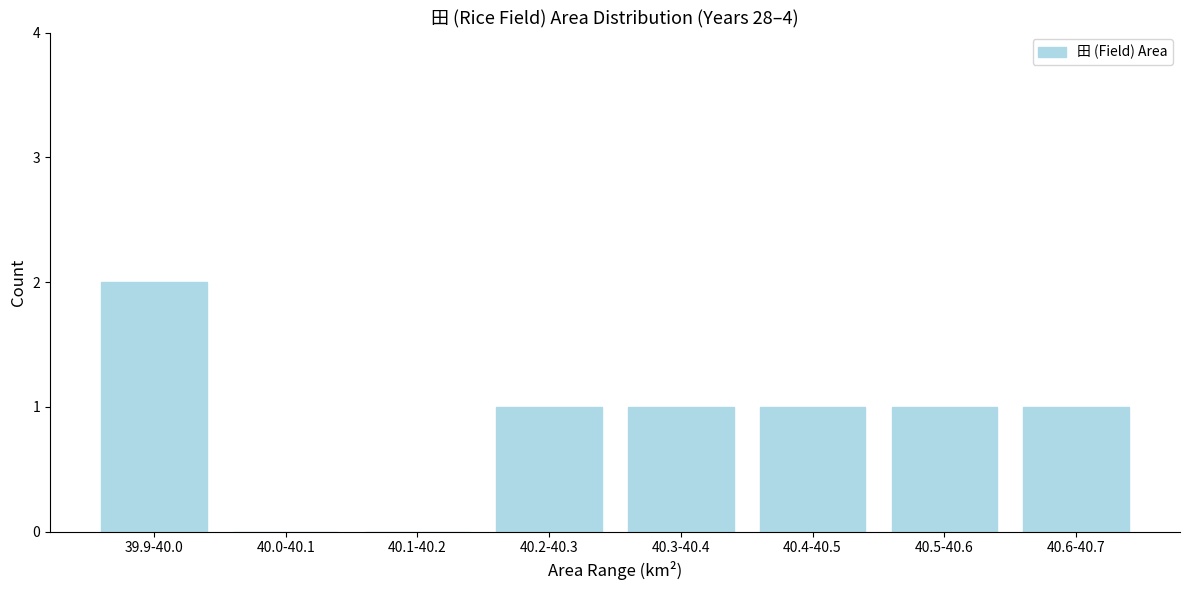

Reading left to right, list all the values displayed in this chart.

39.9-40.0=2	40.0-40.1=0	40.1-40.2=0	40.2-40.3=1	40.3-40.4=1	40.4-40.5=1	40.5-40.6=1	40.6-40.7=1